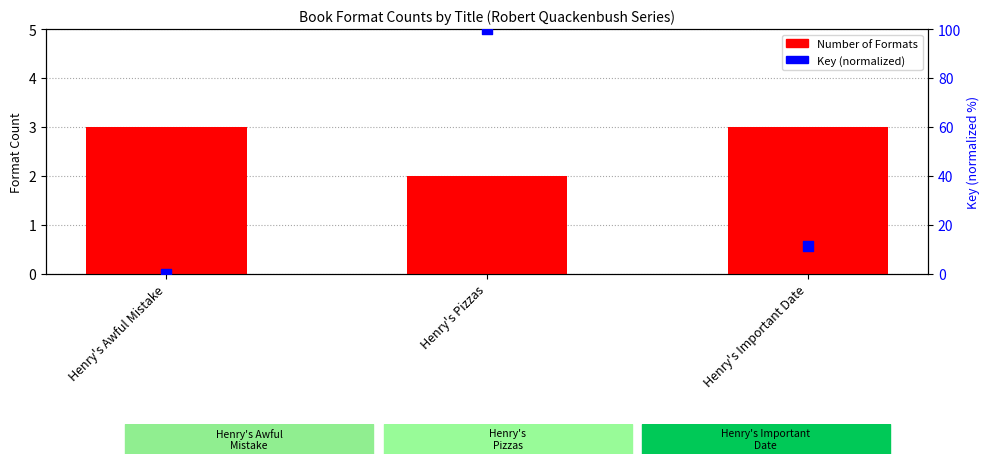

Which series has the widest spread of Y values?

Key (normalized)